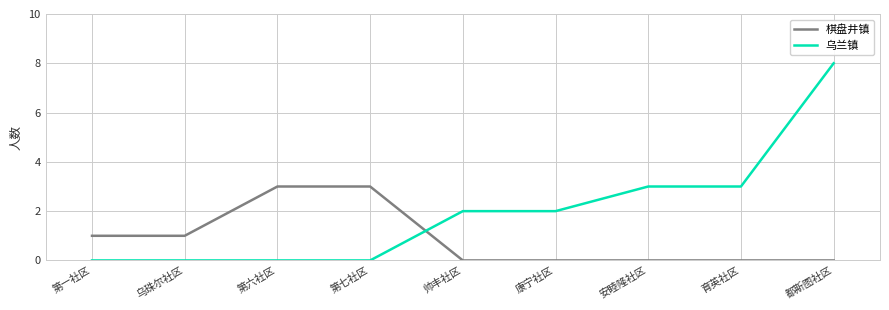

Which series has the largest total across all categories?

乌兰镇